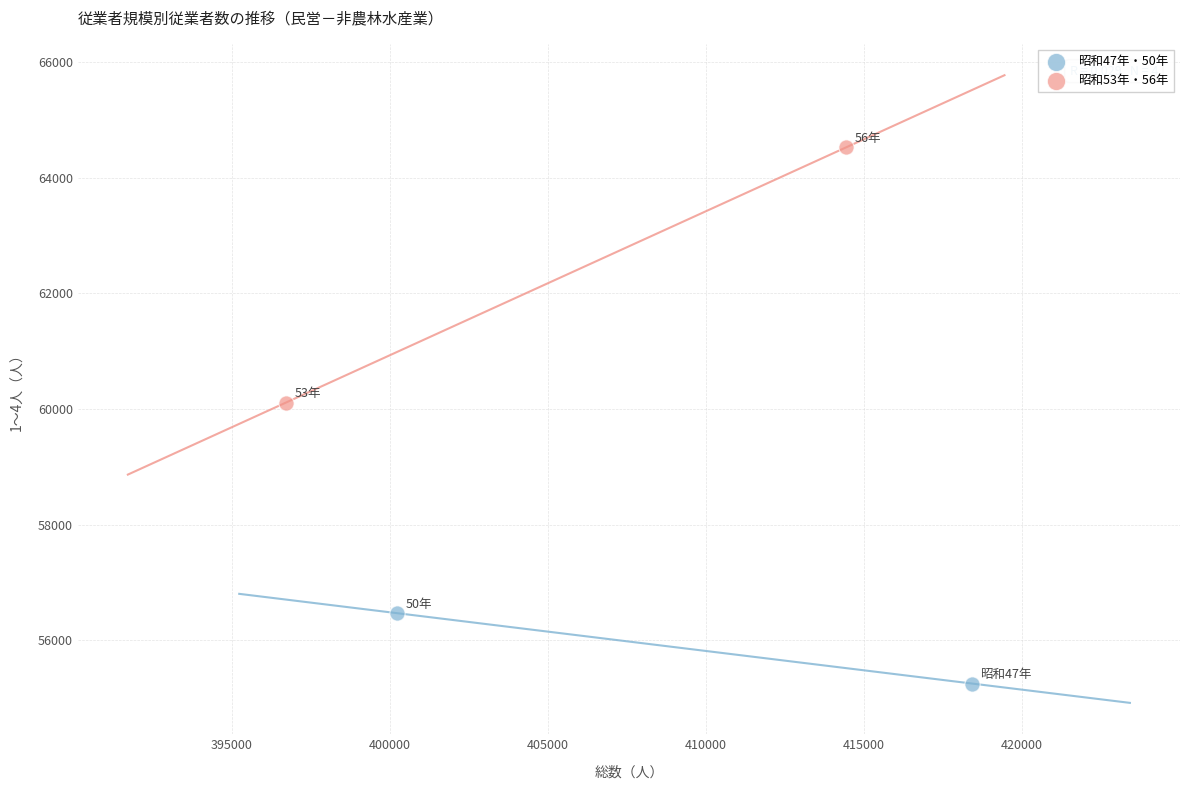

Which series has the widest spread of Y values?

昭和53年・56年